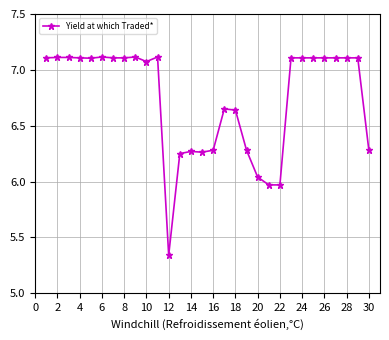

True or false: there are more than 0 points higher than both neighbors.

True